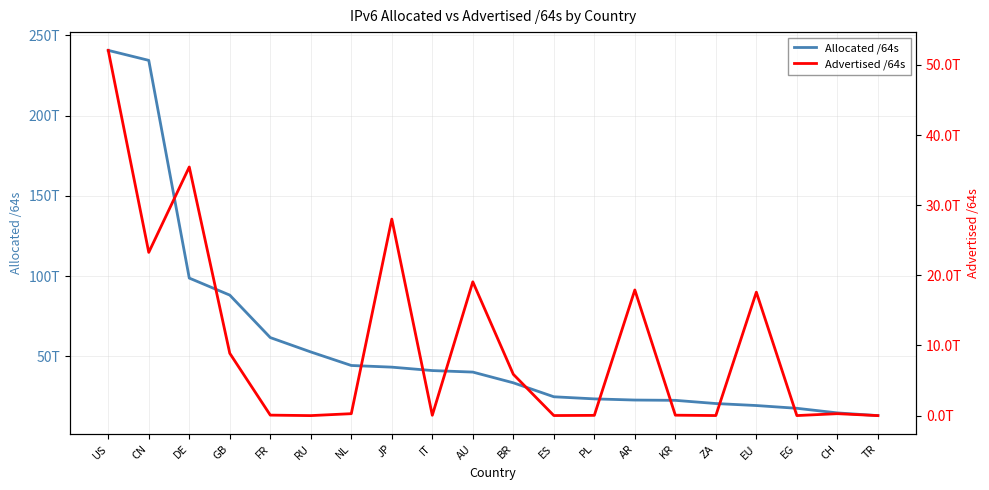

The value of Allocated /64s at EU is 19357418389504. True or false?

True